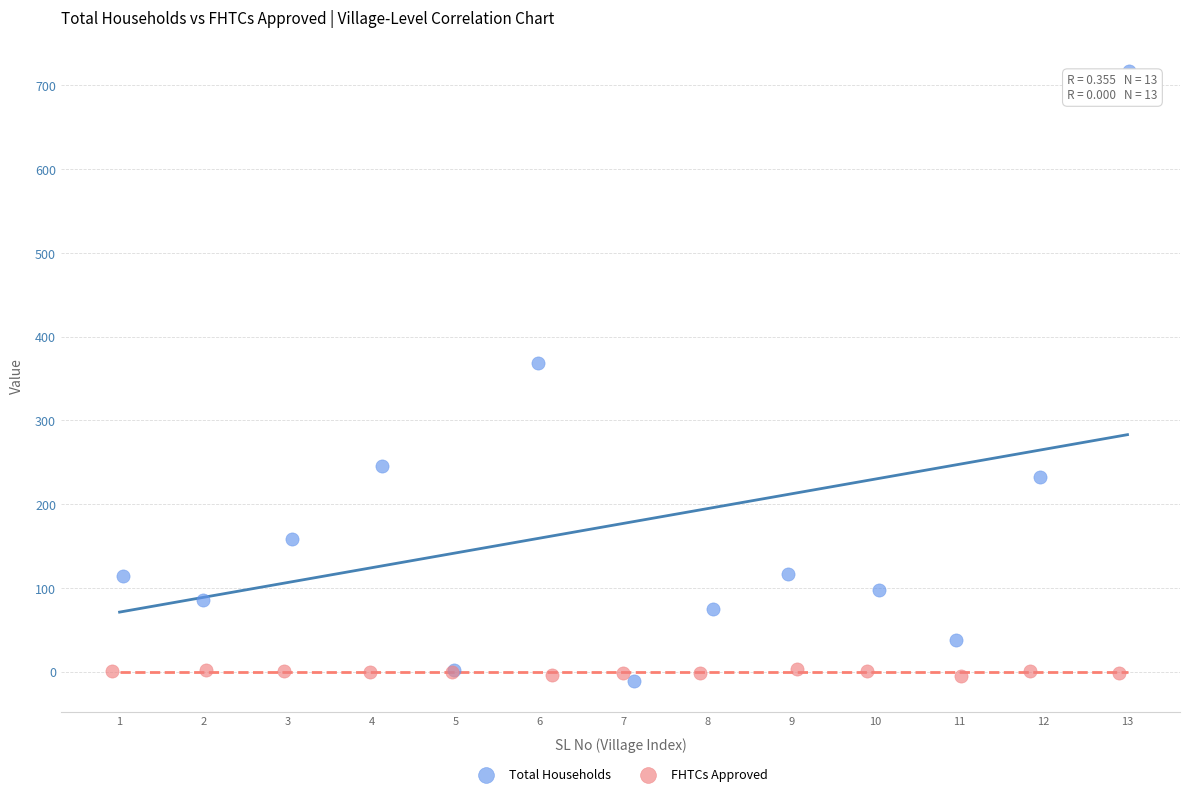

Which series has the largest Y range (max minus min)?

Total Households